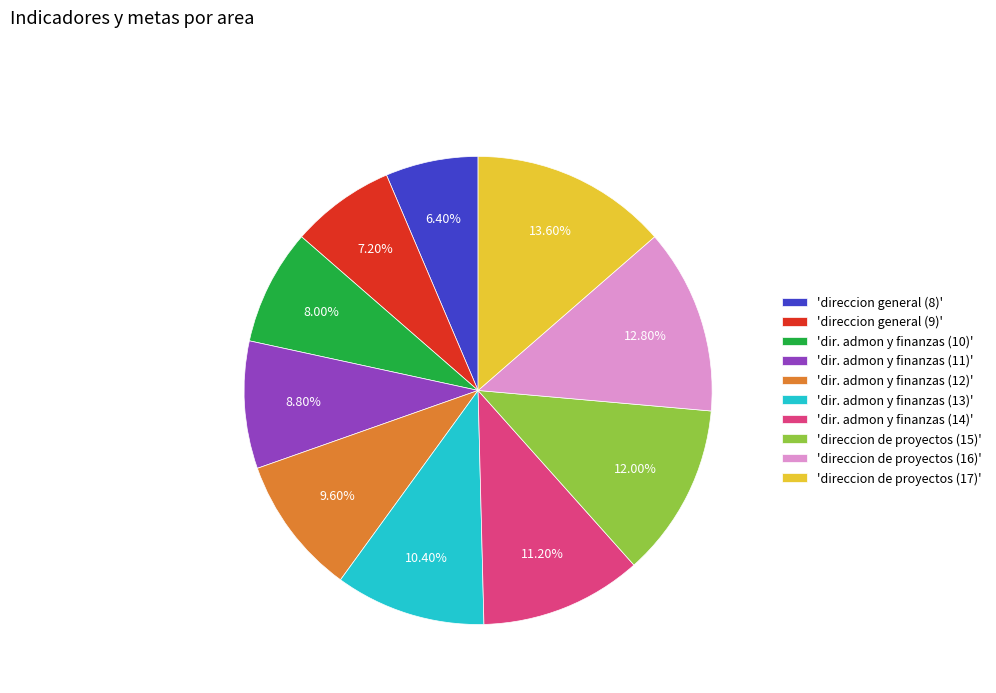

How many slices are in this pie chart?

10